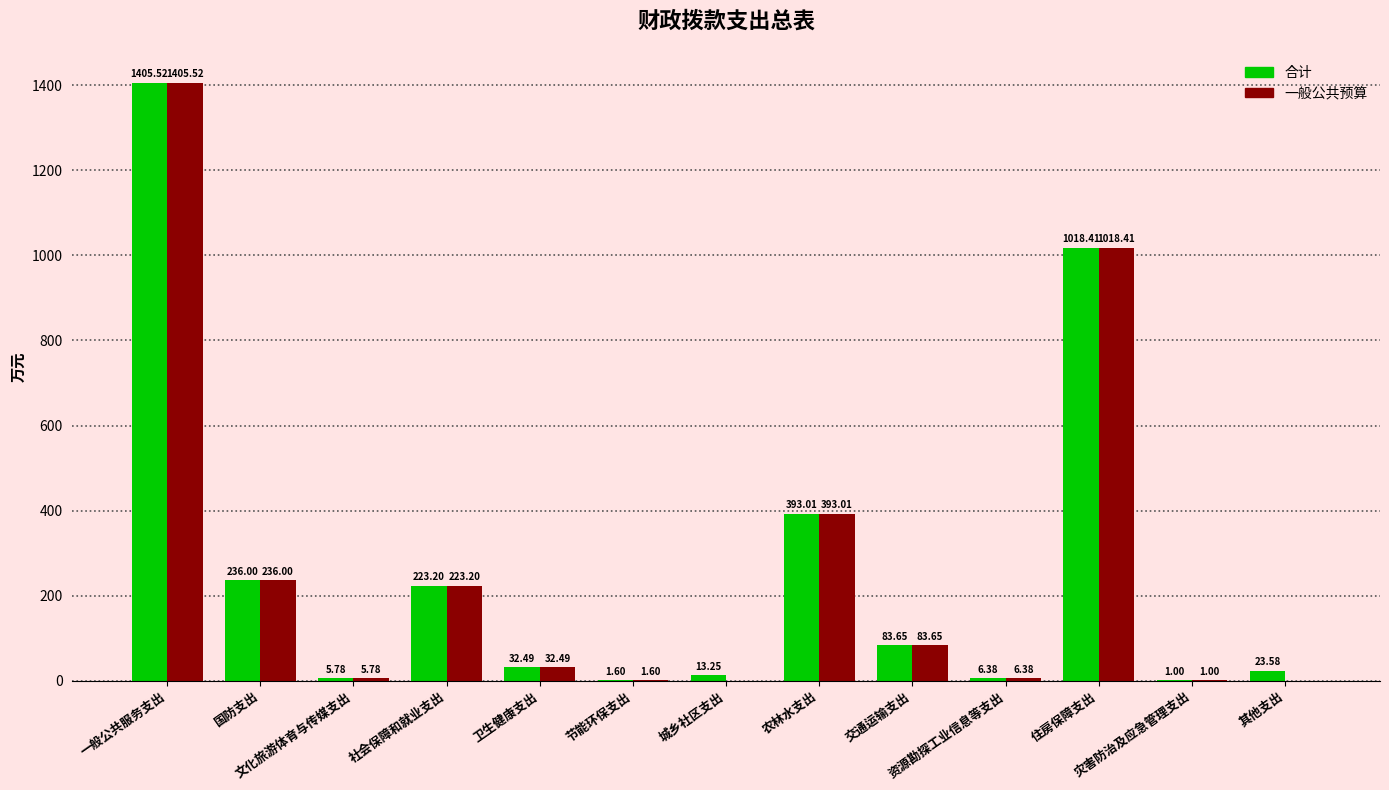

Is the value of 合计 at 节能环保支出 greater than the value of 一般公共预算 at 国防支出?

No